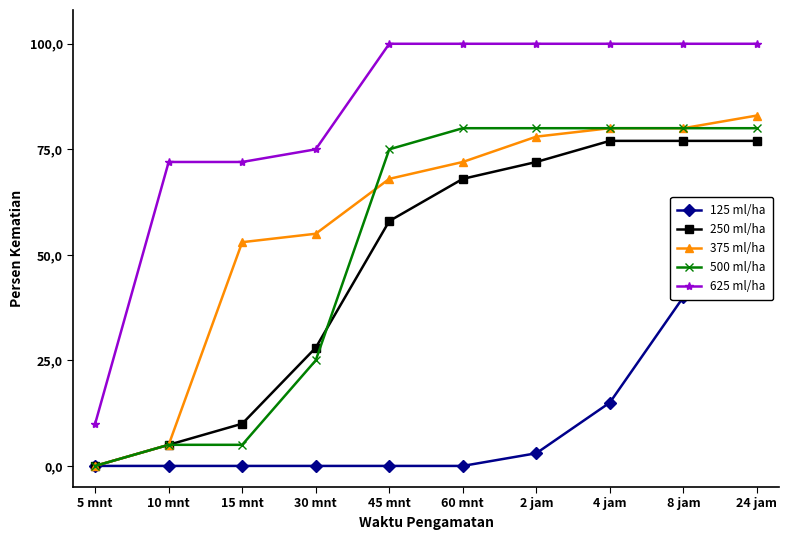

Rank the series at 8 jam from highest to lowest value.

Verein 5, Verein 3, Verein 4, Verein 2, Verein 1